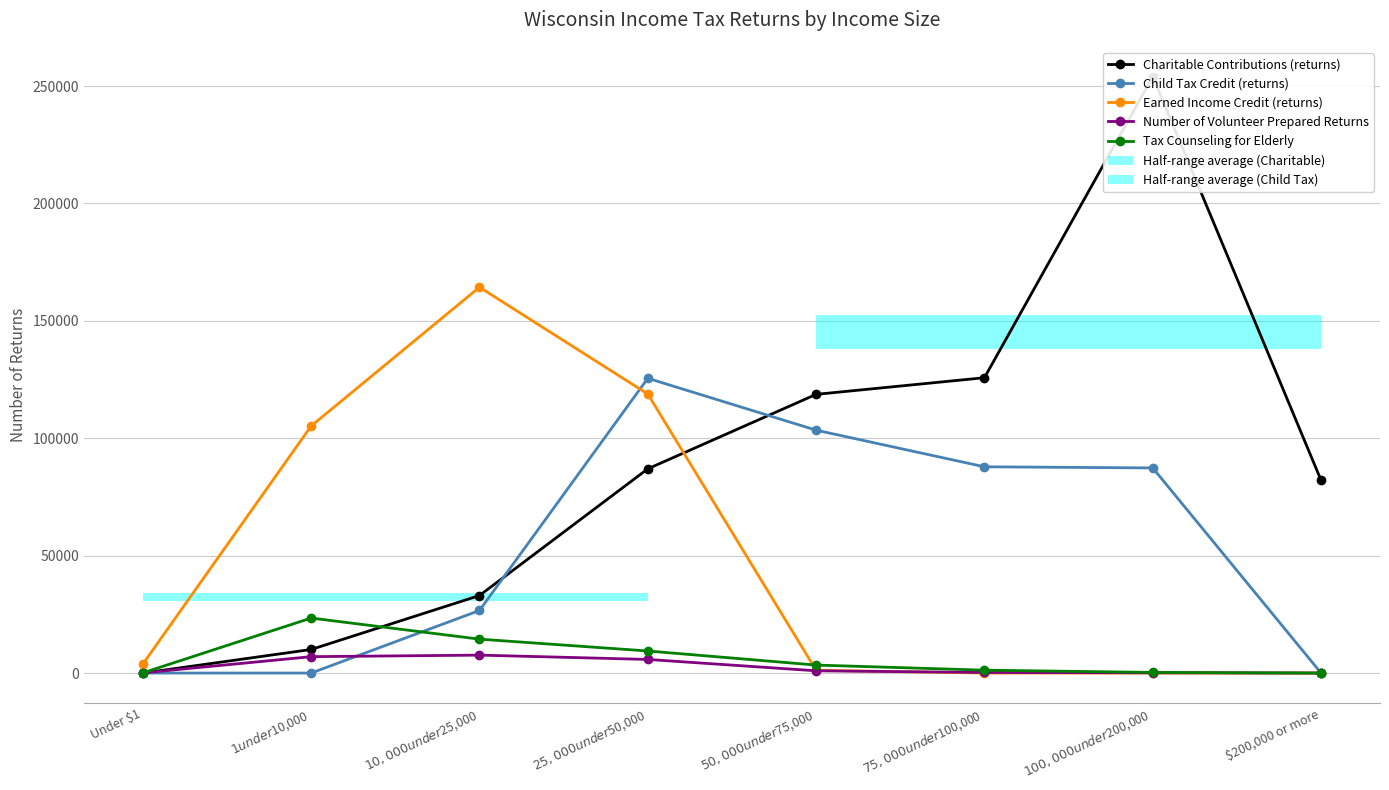

At which category does Earned Income Credit (returns) reach its first local peak?

$10,000 under $25,000